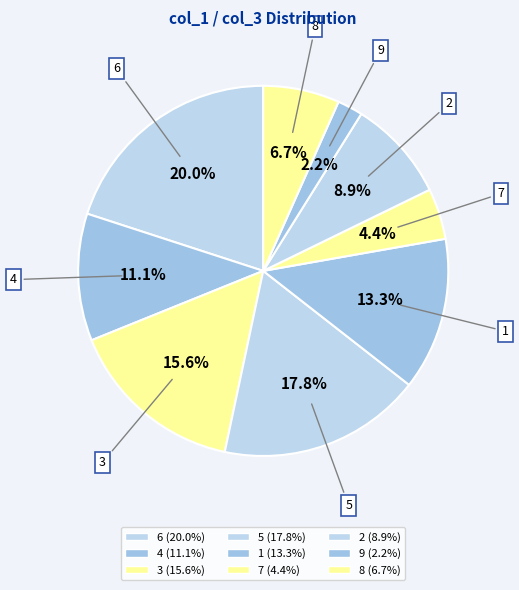

What is the change in value from 4 to 5?

+3